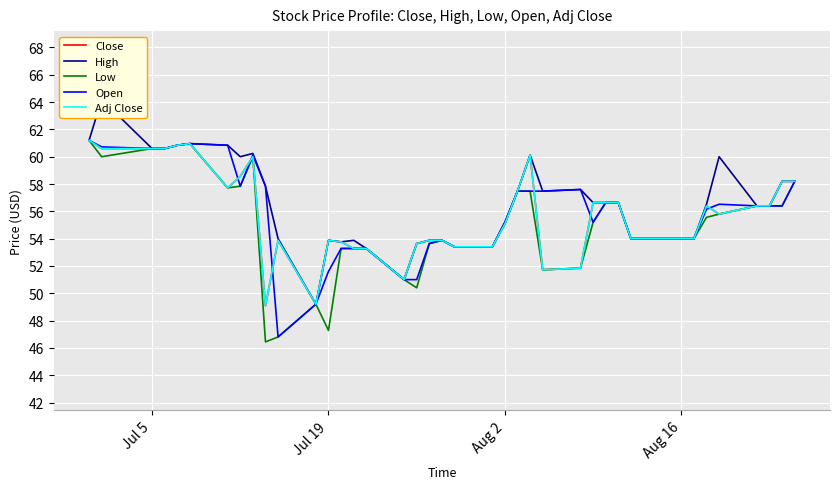

How many values in the Low series are below 55?

19